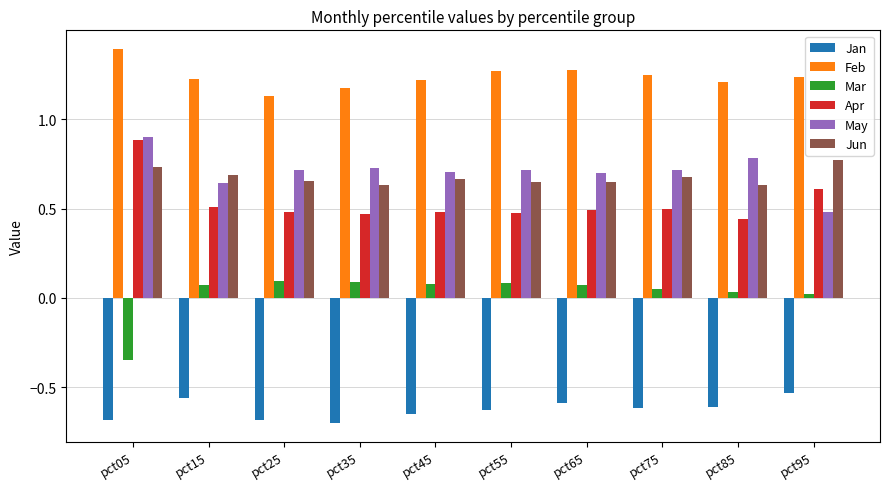

What is the spread (max minus min) of values at pct35?

1.9